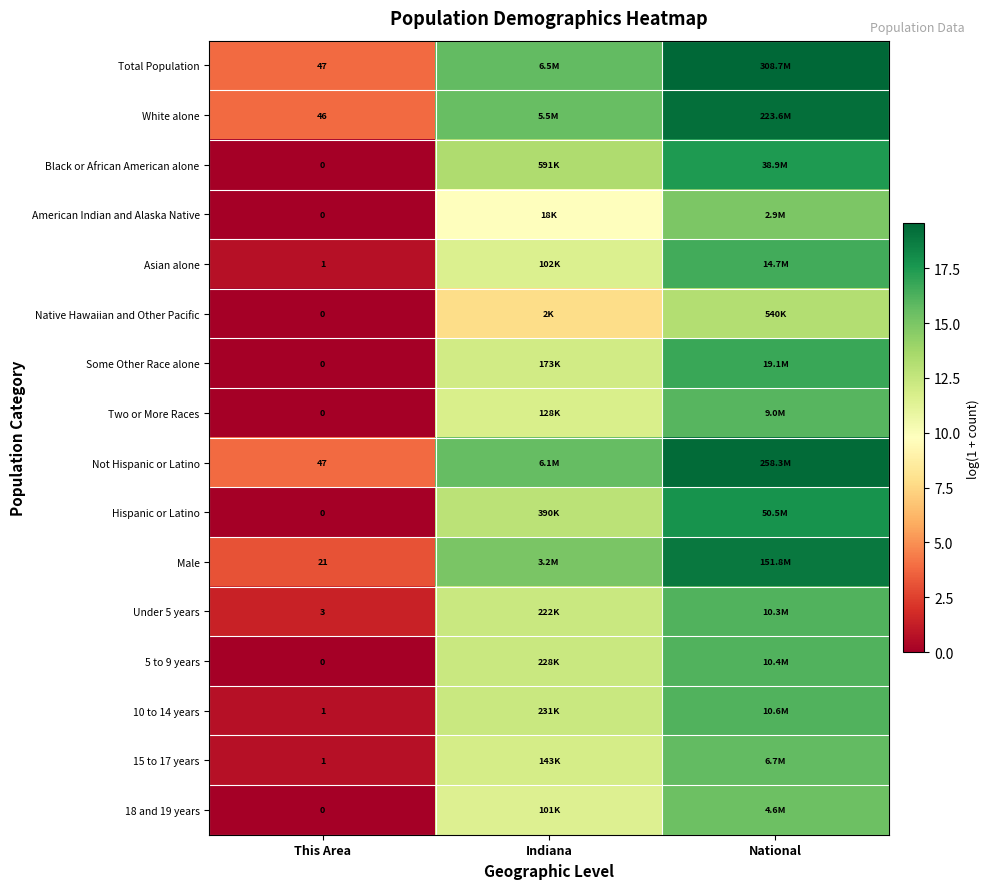

Is the value of Under 5 years at Indiana greater than the value of White alone at This Area?

Yes